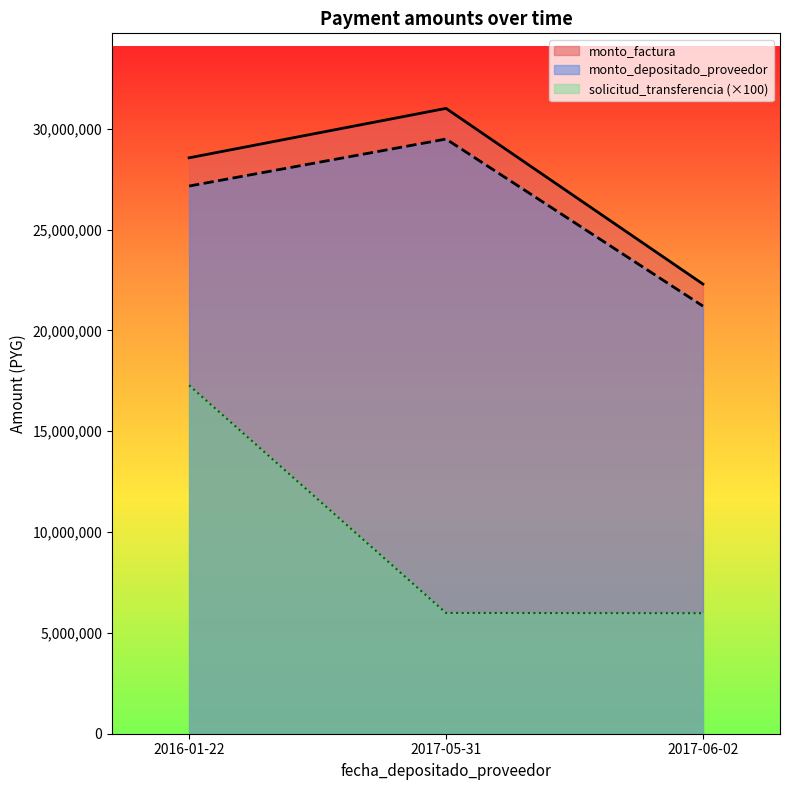

Which category has the lowest value across all series?

2017-06-02